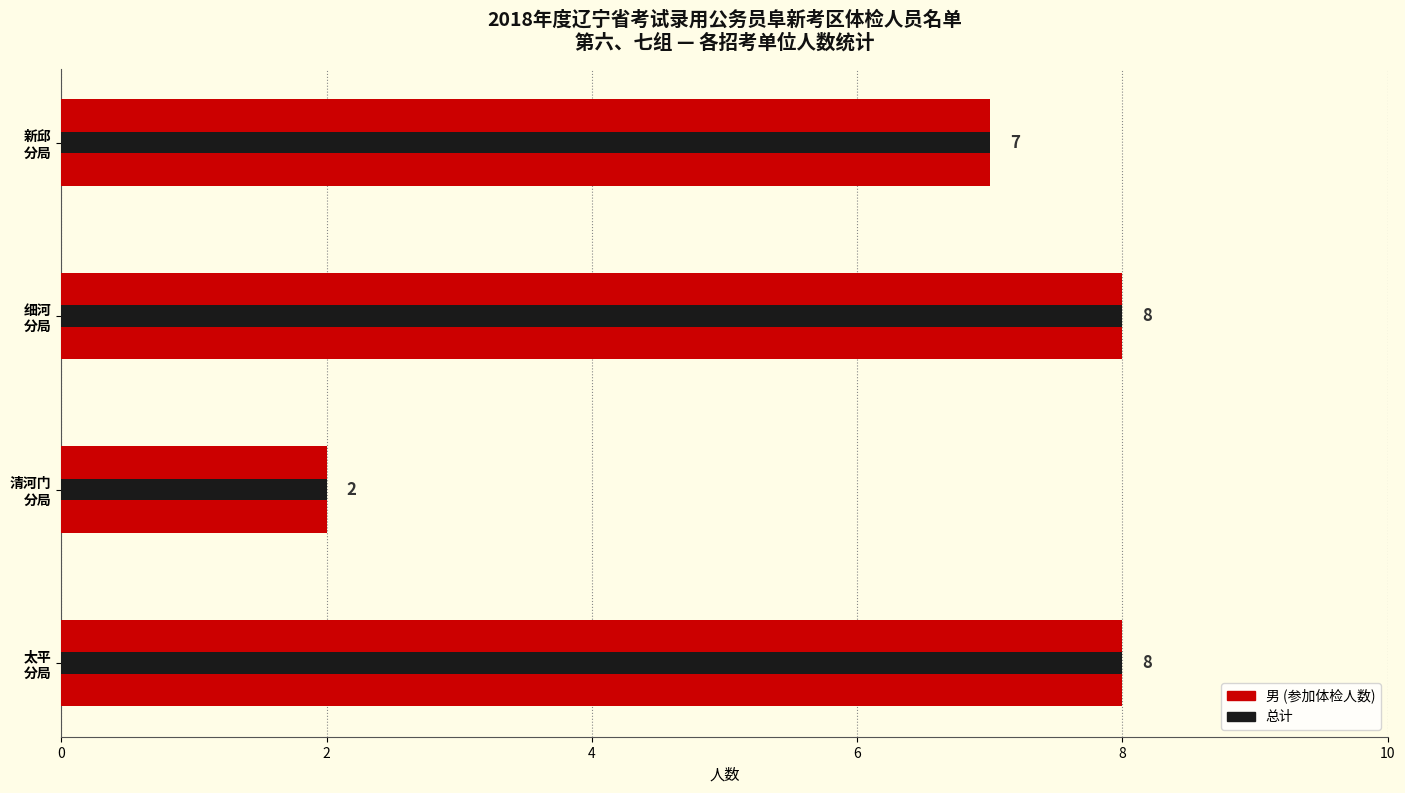

What are all the series names shown in the legend?

男, 总计